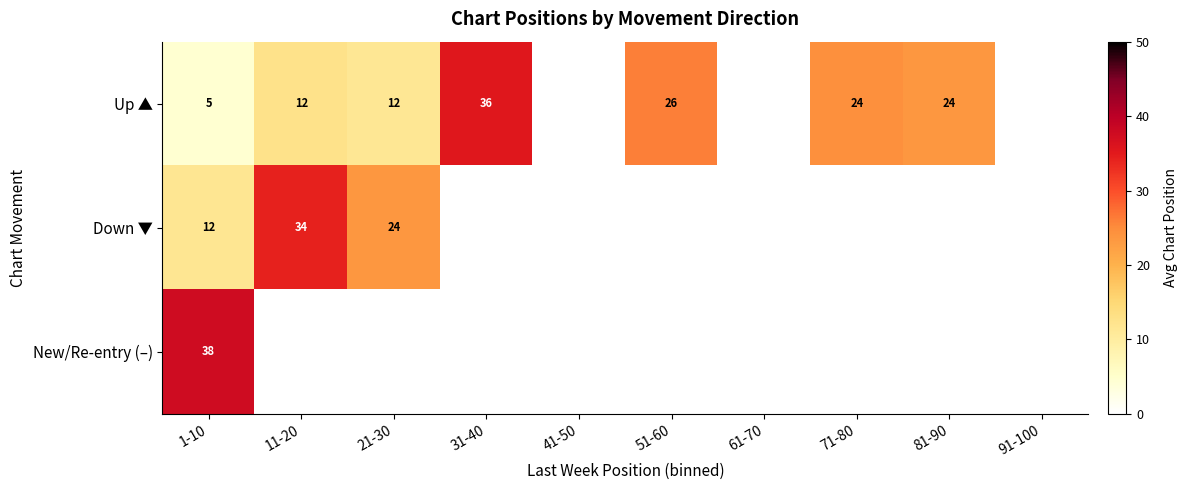

What is the sum of the Up ▲ values at 51-60 and 31-40?

62